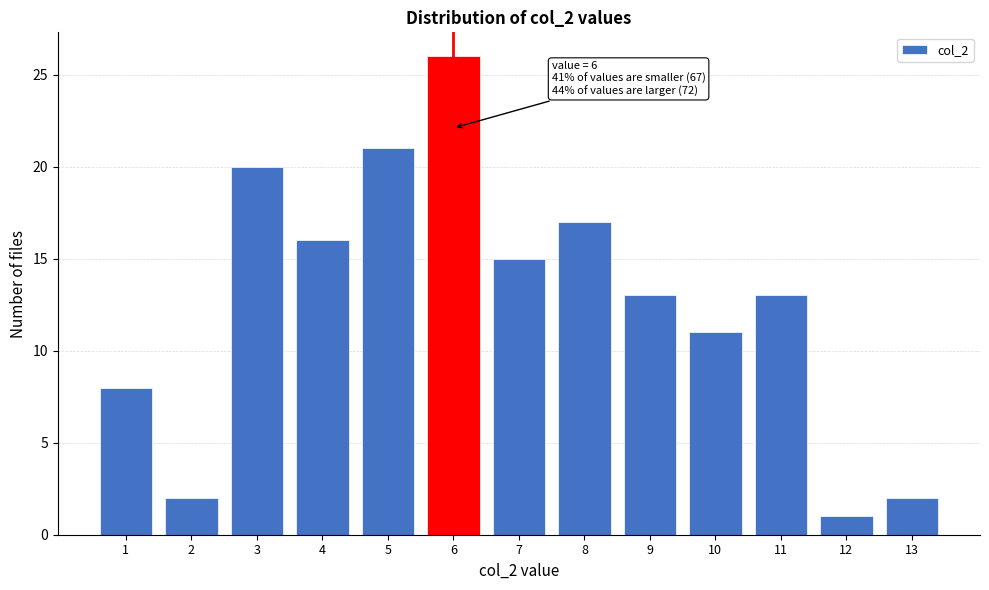

Reading left to right, extract all data points from this chart.

1=8	2=2	3=20	4=16	5=21	6=26	7=15	8=17	9=13	10=11	11=13	12=1	13=2